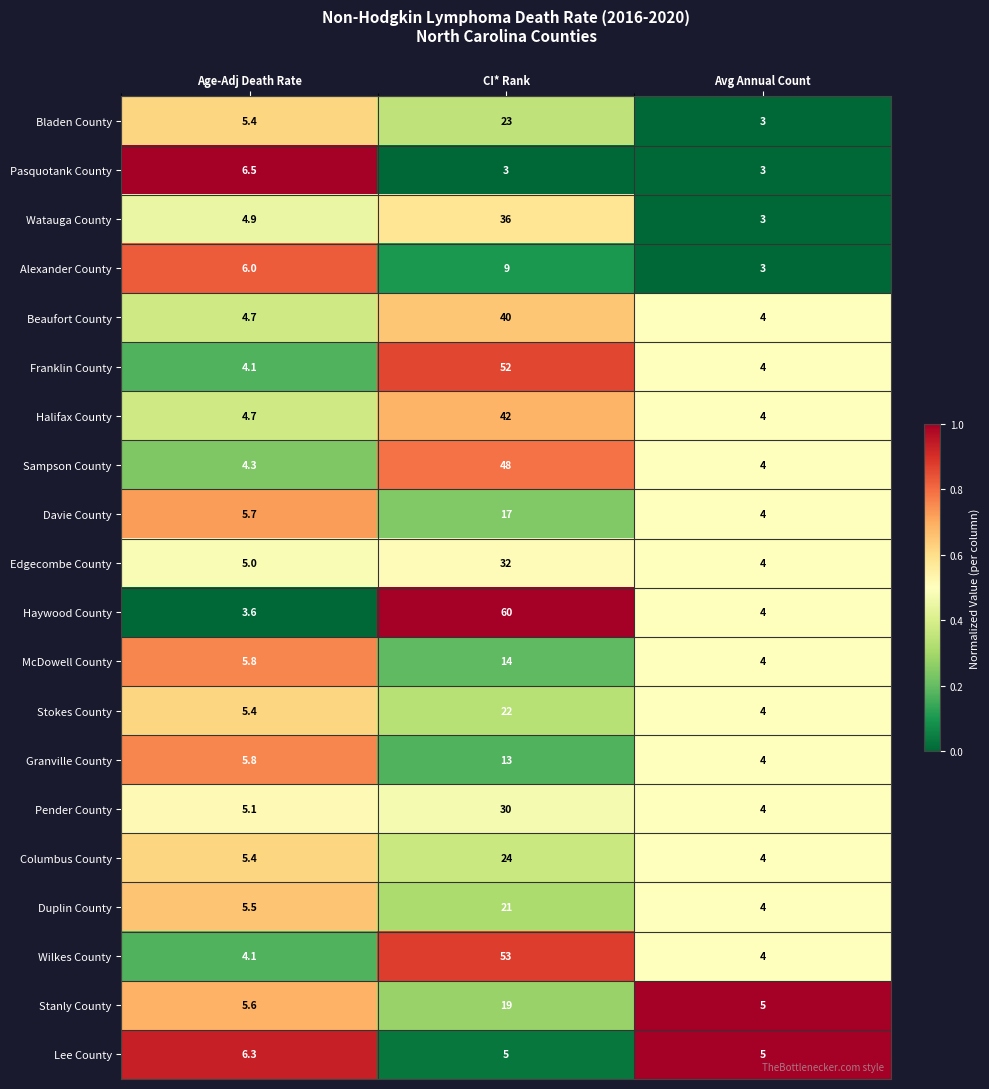

Where is McDowell County nearest to the value 9?

Age-Adj Death Rate